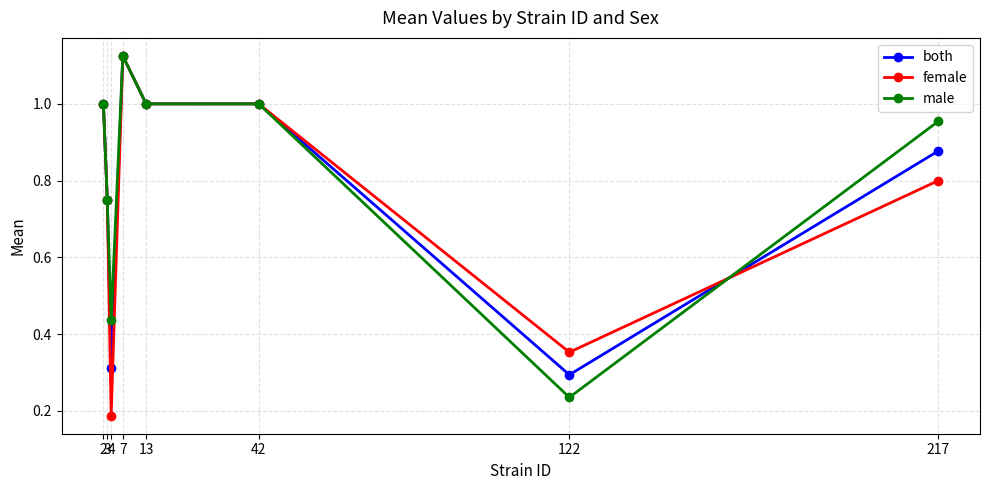

Which series has the widest spread of values?

female